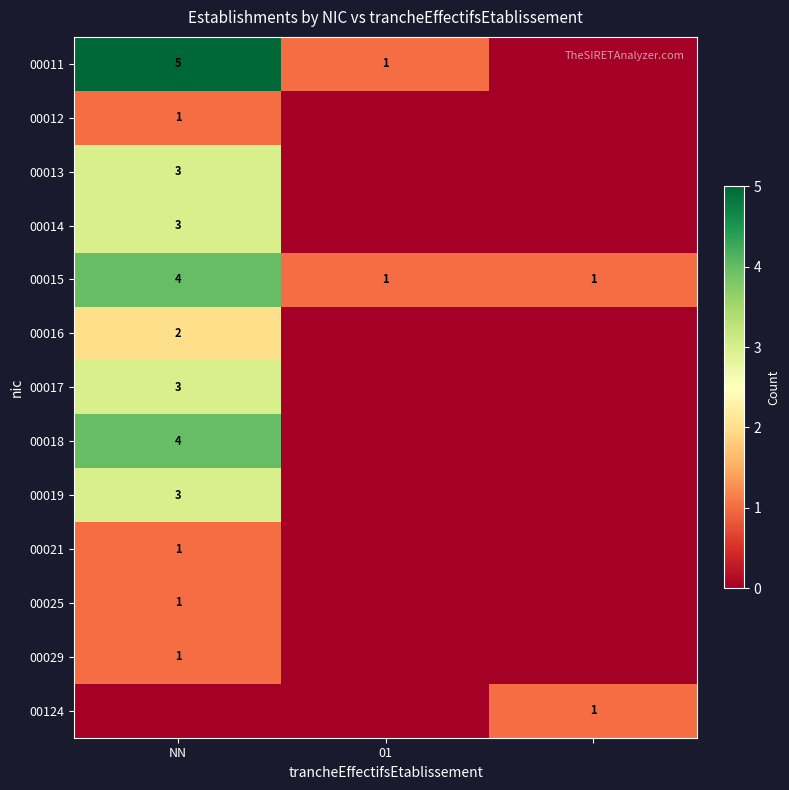

What is the total value across all series at 2?

2